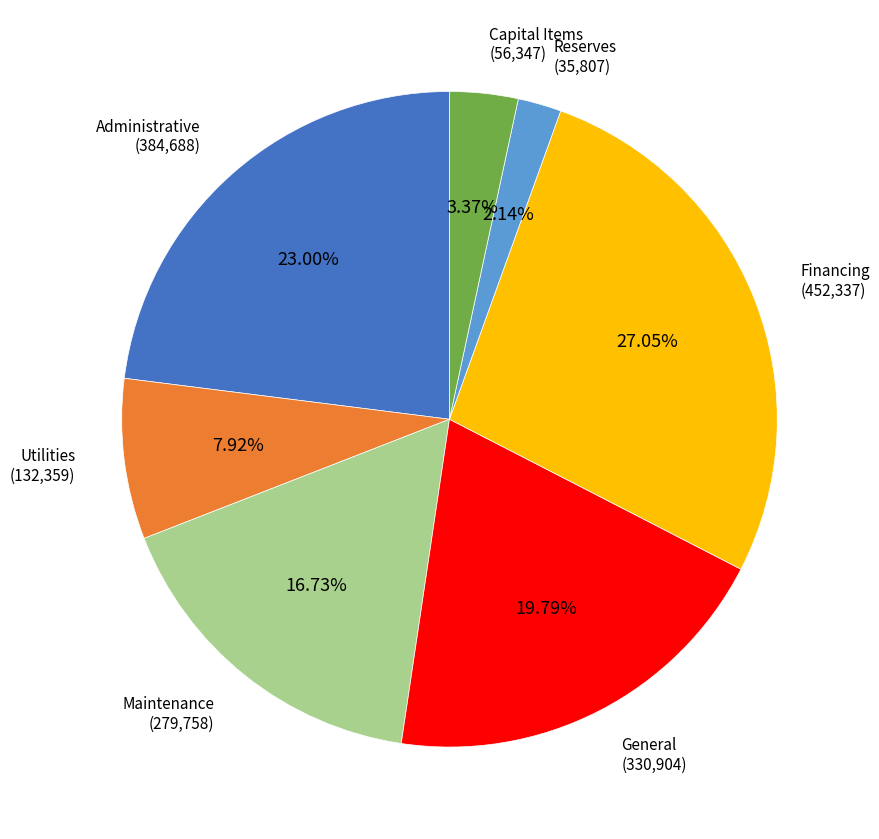

The General slice represents 20% of the pie. True or false?

True